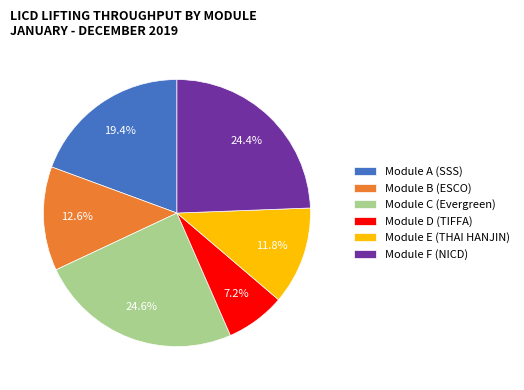

The Module C (Evergreen) slice represents 25% of the pie. True or false?

True